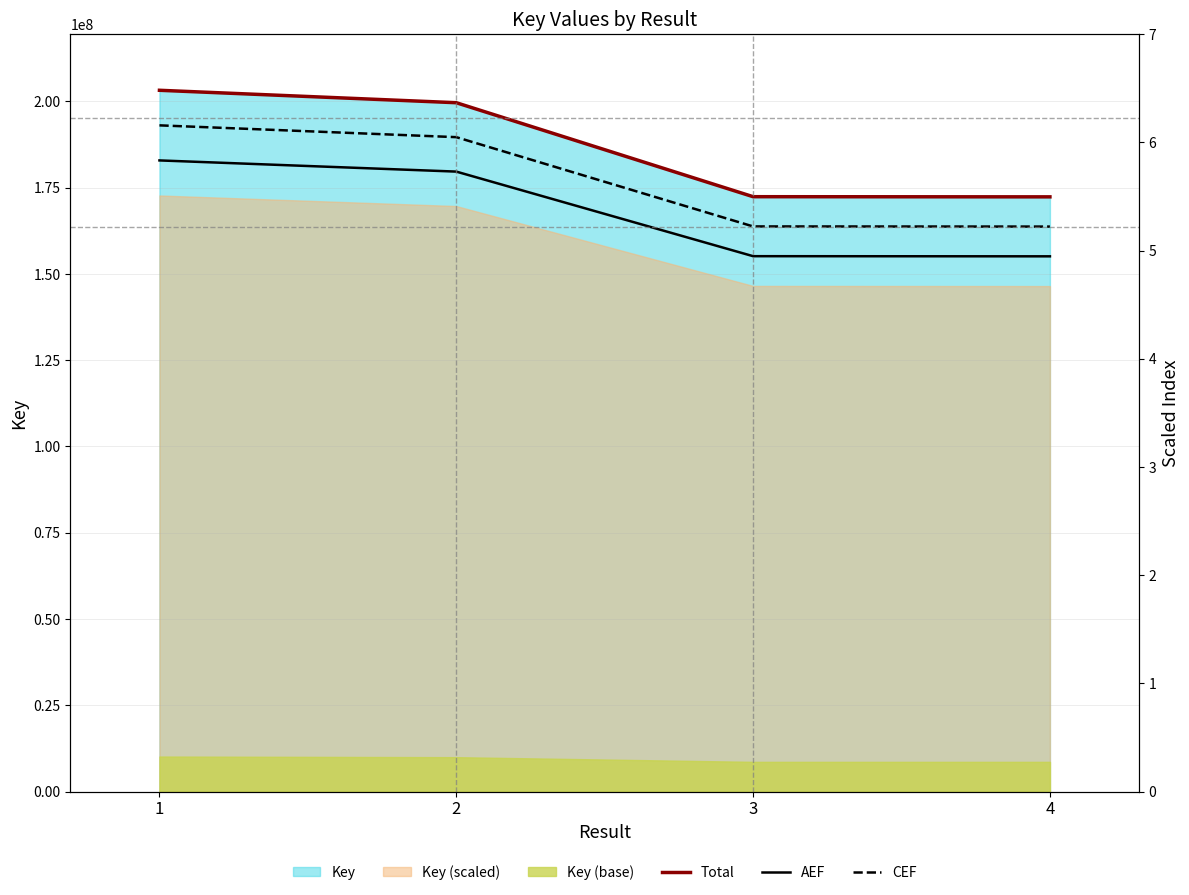

What is the total value across all series at 4?

491149625.7